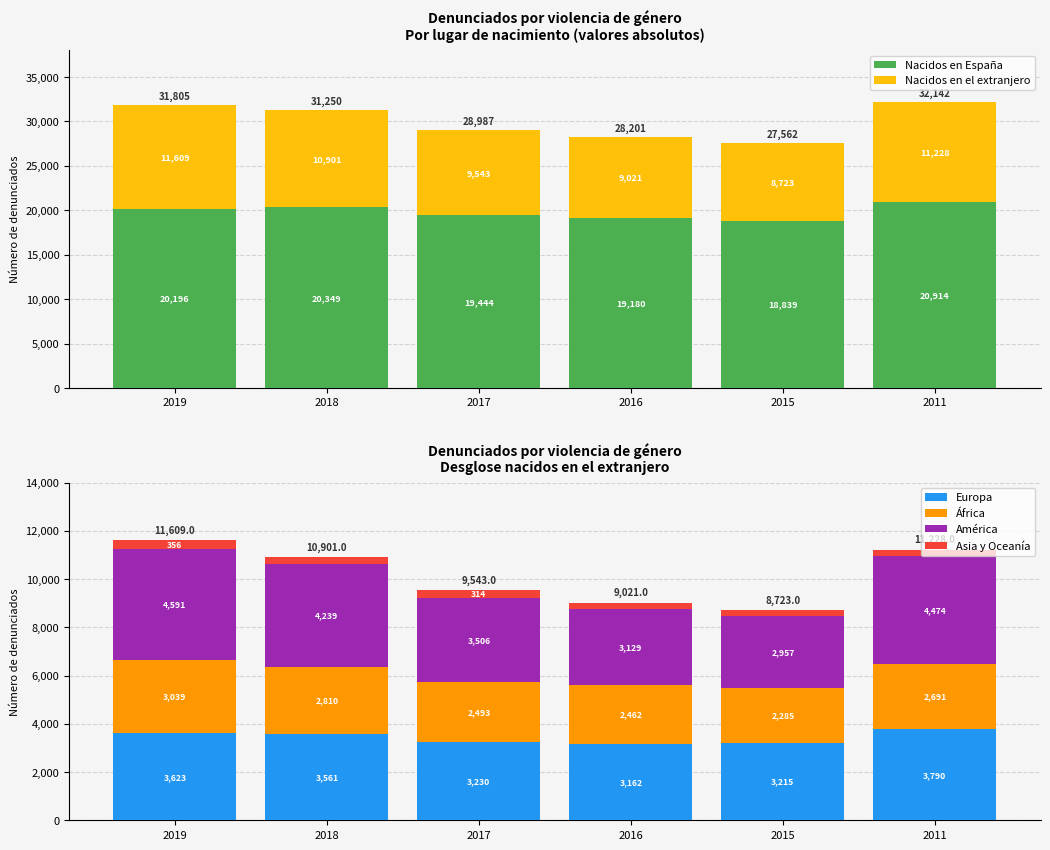

How many values in the Nacidos en el extranjero series are below 10901?

3